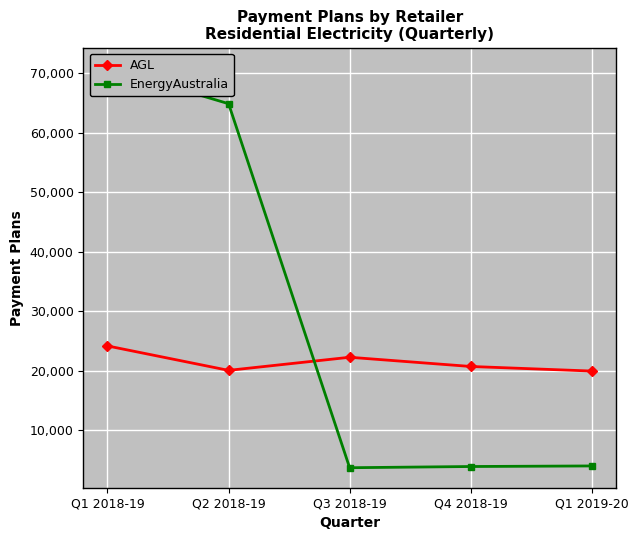

Which series has the largest total across all categories?

EnergyAustralia